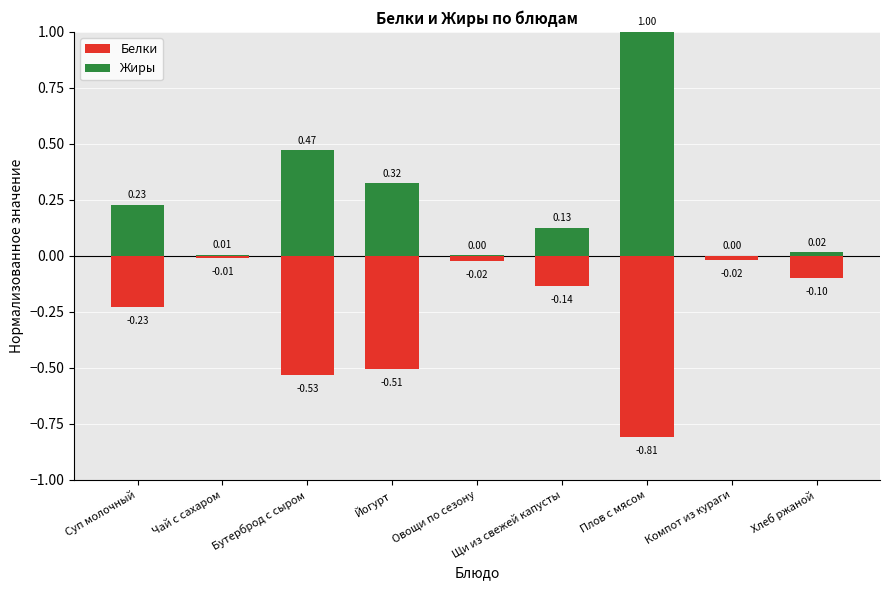

How many data points does each series have?

9